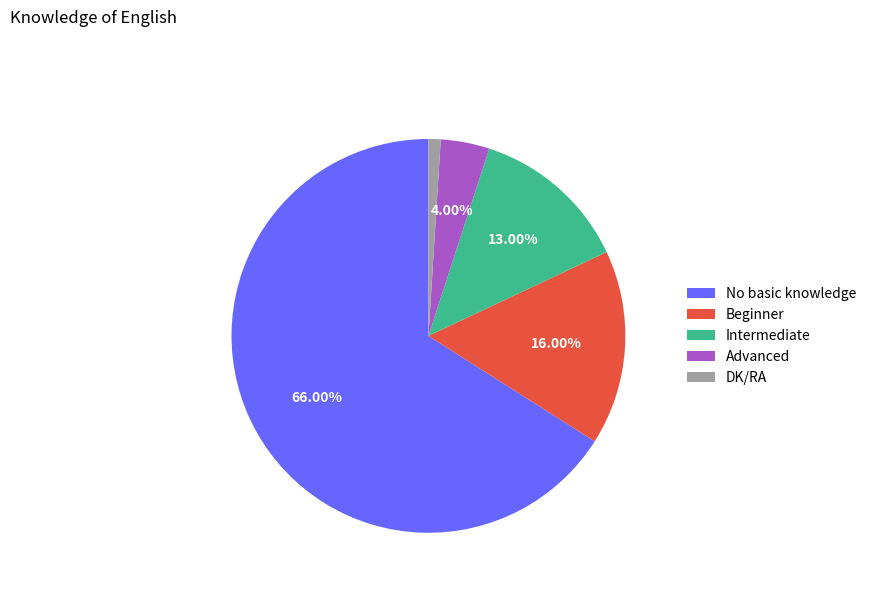

To the nearest percent, what is the combined percentage of Advanced and Beginner?

20%